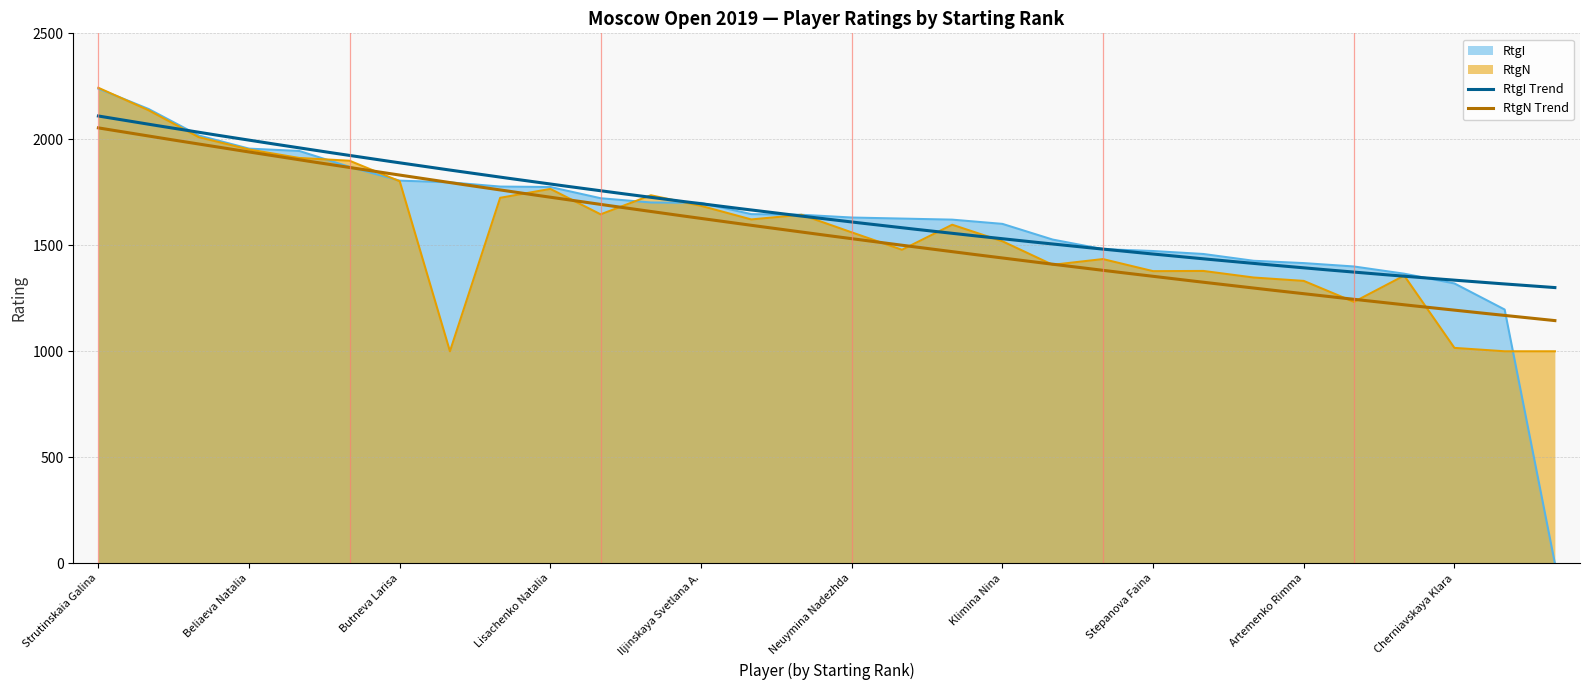

The RtgN series shows 1078 at Lisachenko Natalia. True or false?

False